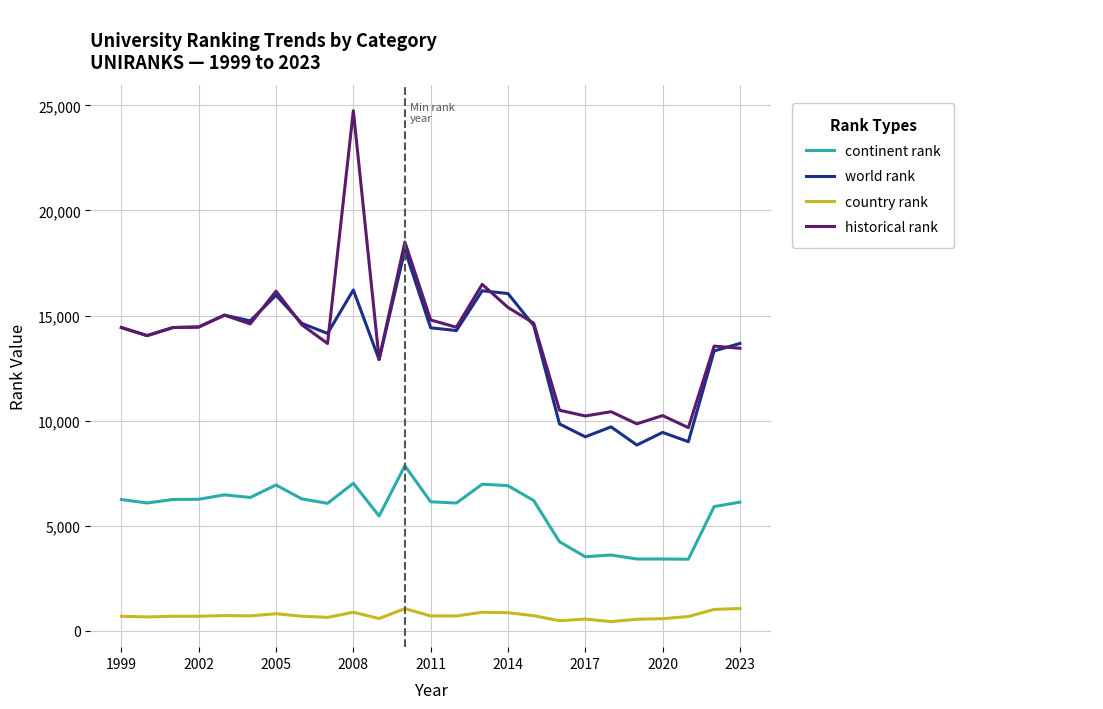

Does the chart display data point markers on the line(s)?

No